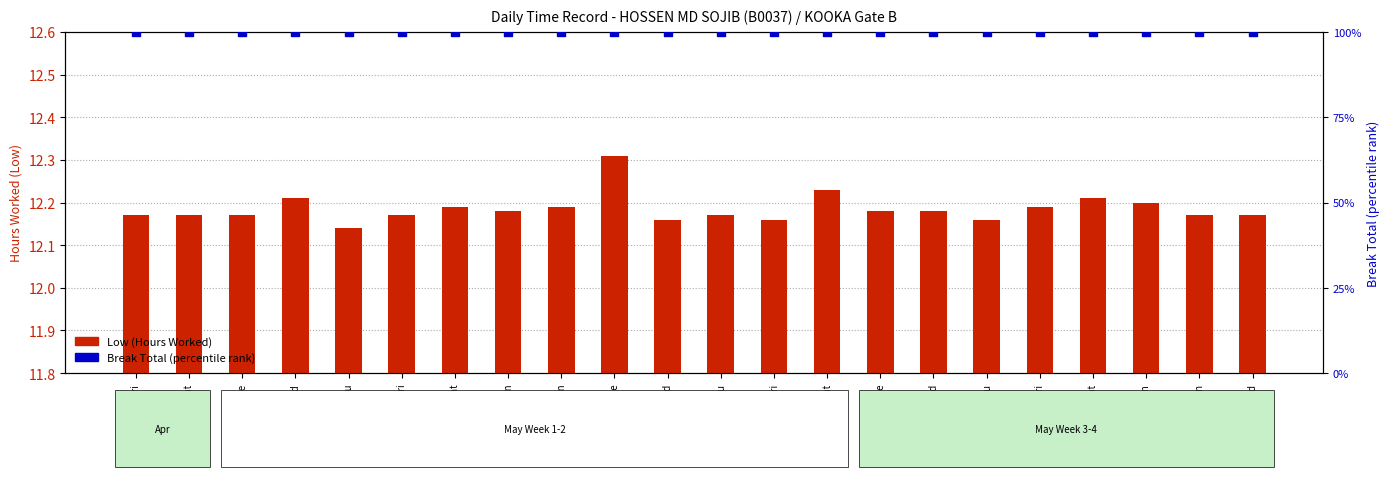

Is the value of Break Total (percentile) at 18-Wed greater than the value of Low (Hours Worked) at 12-Thu?

Yes